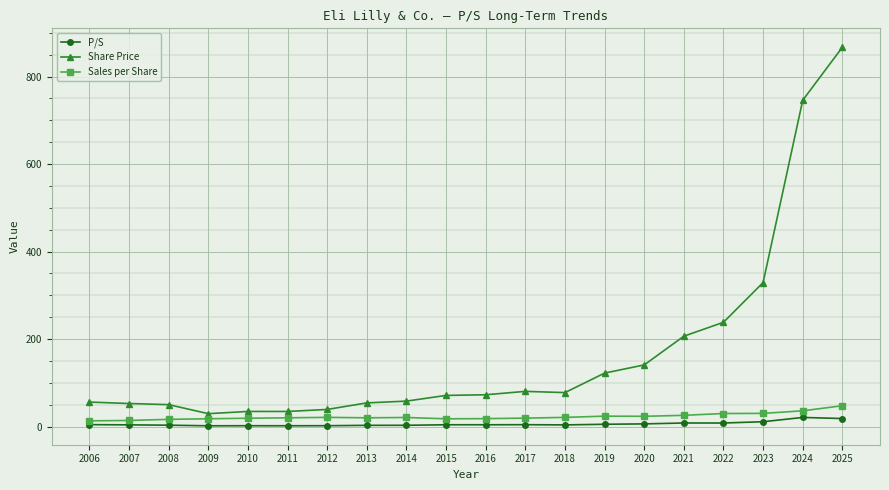

True or false: Sales per Share and P/S cross at least once.

False